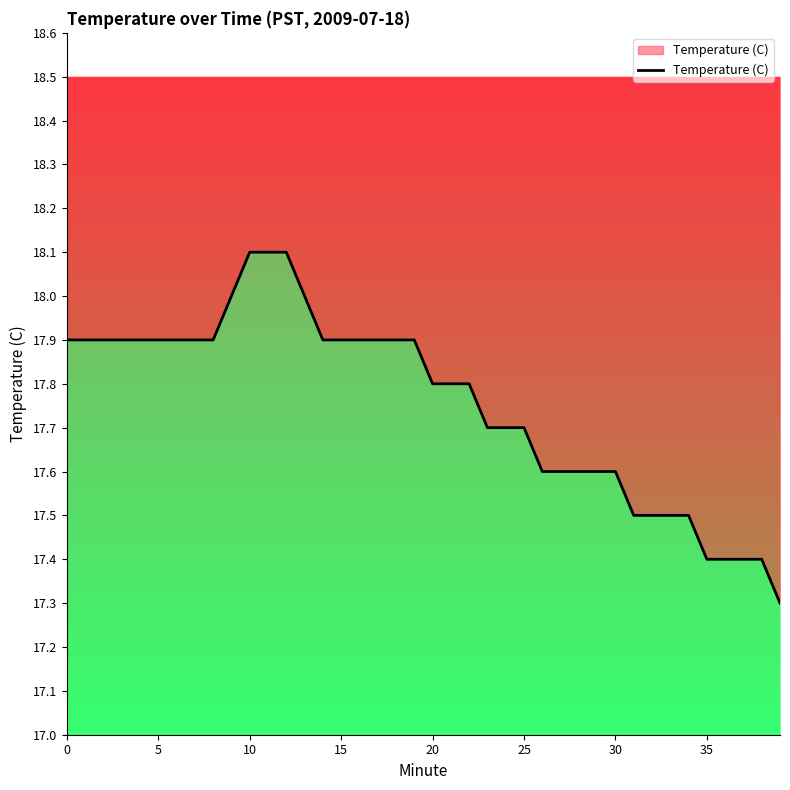

True or false: the data shows 4.1 at 21.

False